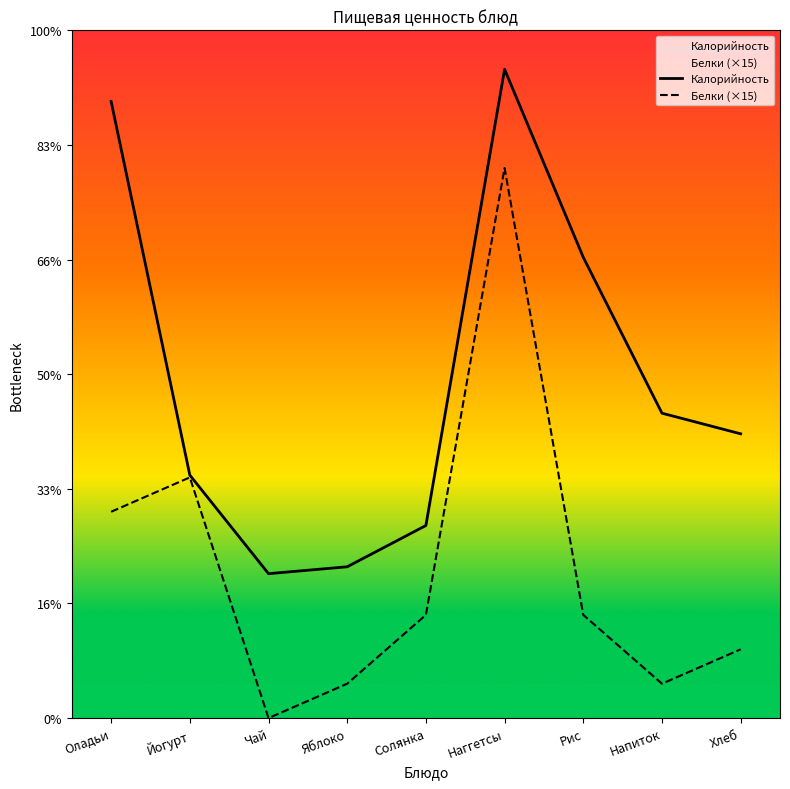

At which label does Белки (×15) first exceed 45?

Оладьи